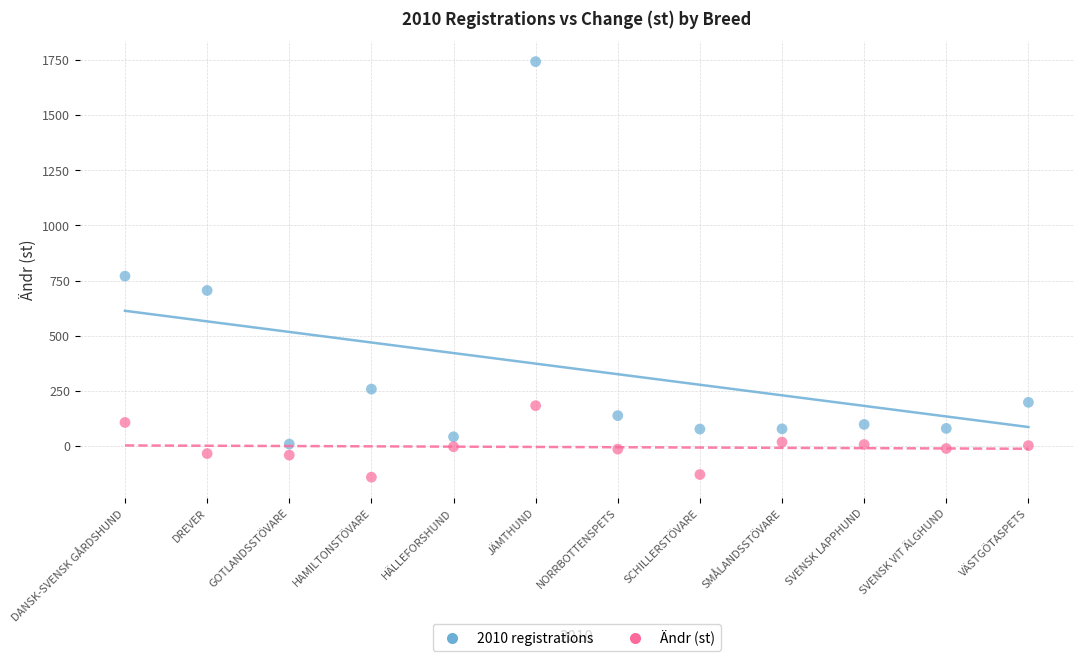

Across all data points, what is the range of Y values (max minus min)?

1883